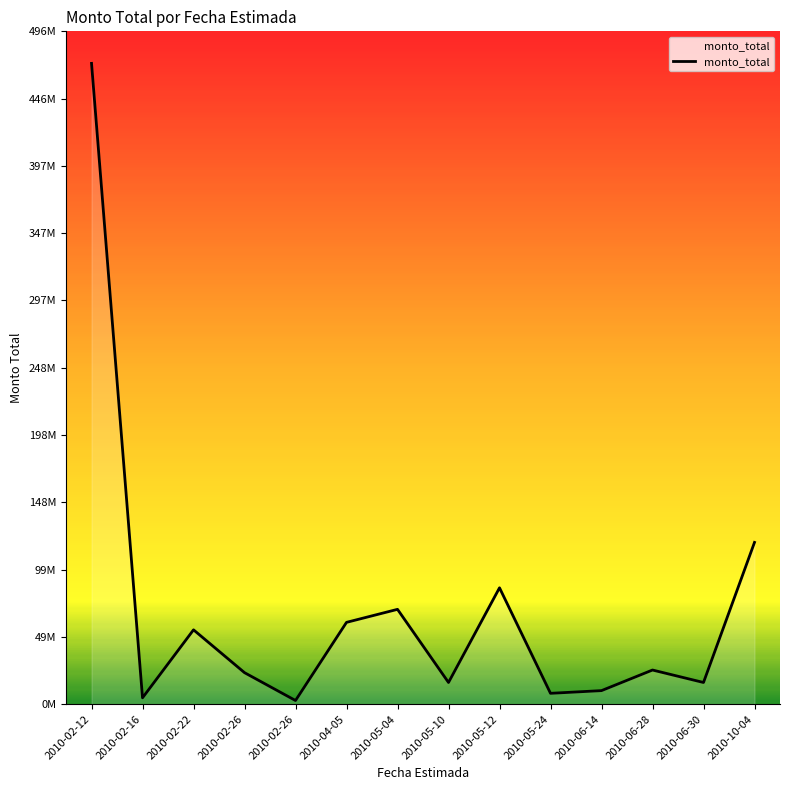

Rank the categories by value from lowest to highest.

2010-02-26, 2010-02-16, 2010-05-24, 2010-06-14, 2010-05-10, 2010-06-30, 2010-02-26, 2010-06-28, 2010-02-22, 2010-04-05, 2010-05-04, 2010-05-12, 2010-10-04, 2010-02-12